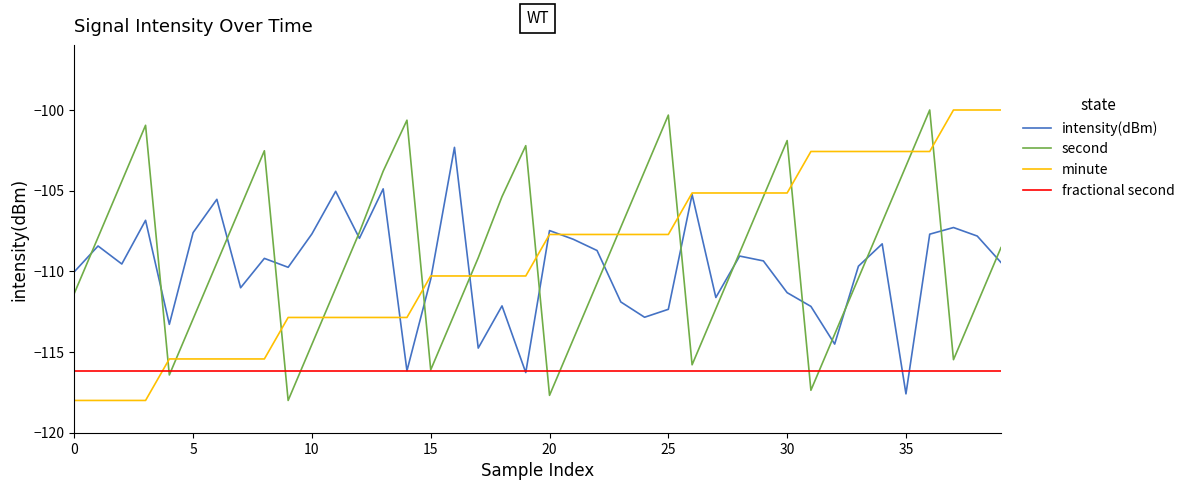

What is the highest value of the minute series?

-100.0